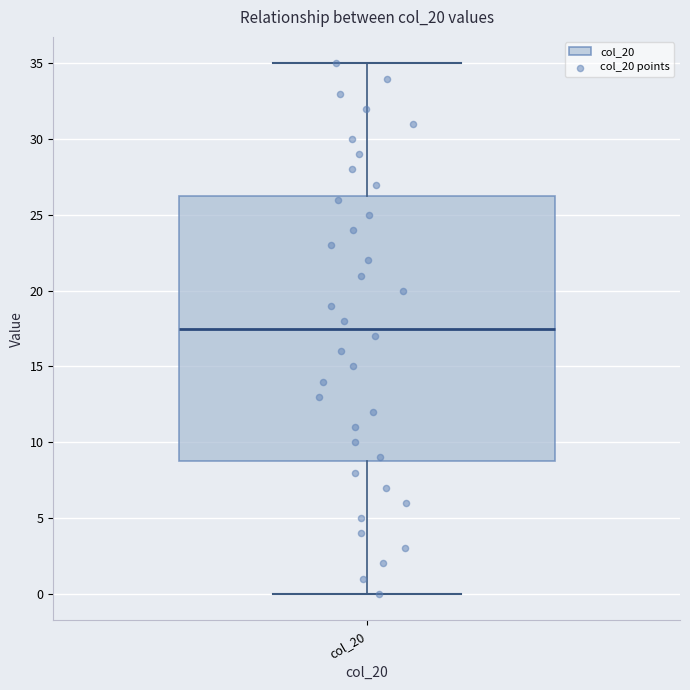

Transcribe this box plot: give where the median line is, the range the box spans, and where the two whiskers end, as read against the y-axis. The values are not printed on the chart, so give them approximately, as read against the axis.

median 17.5, box 9.0 to 26.5, whiskers 0.0 to 35.0